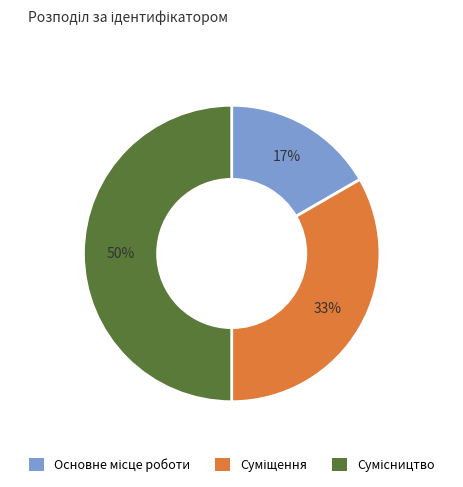

To the nearest percent, what is the difference between the largest and smallest slice percentages?

33%